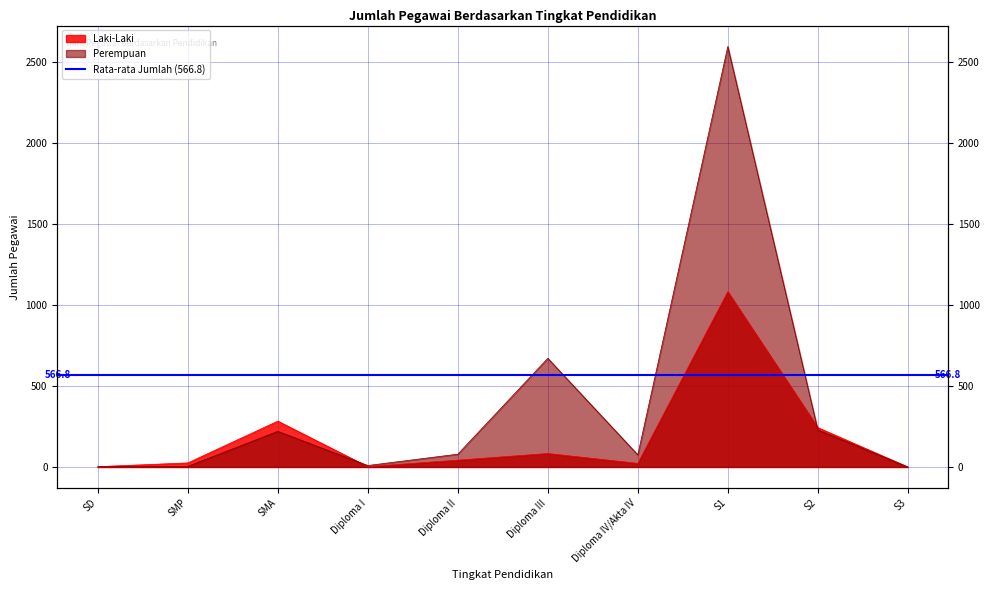

Where does the Perempuan series first go above 79?

SMA